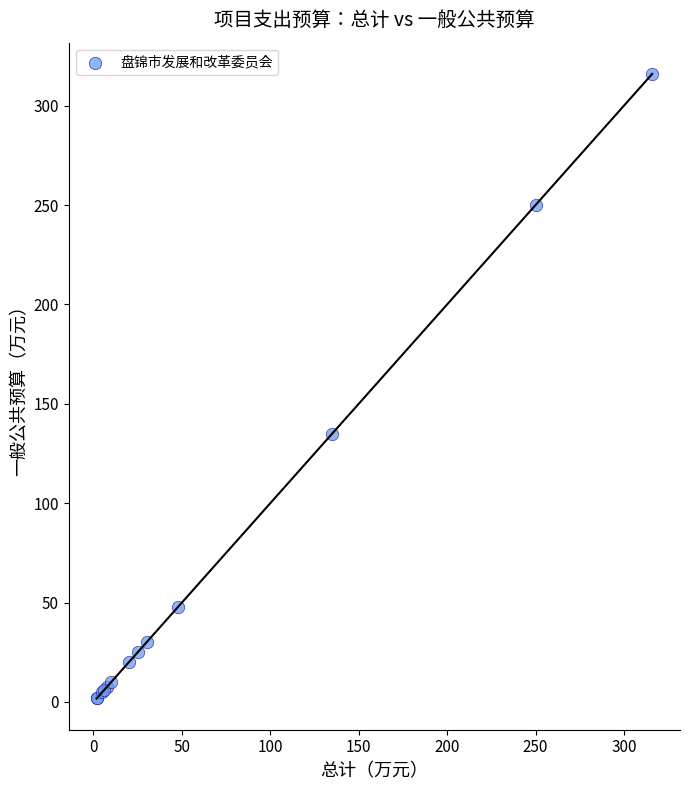

What Y value in the scatter plot is closest to 158?

135.0